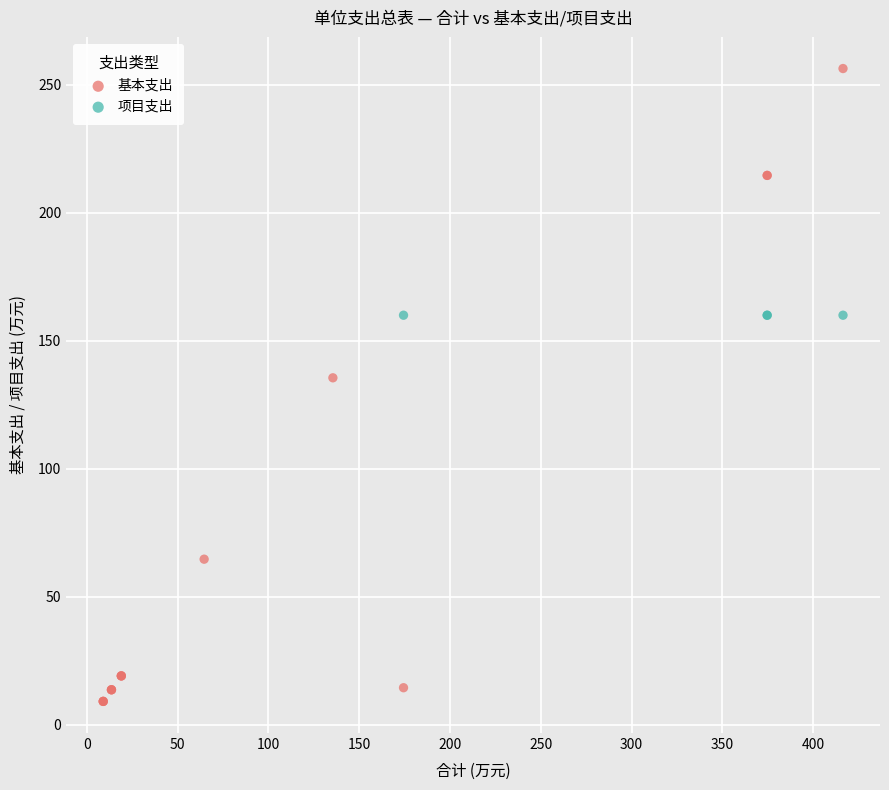

Which series reaches the minimum Y coordinate?

基本支出